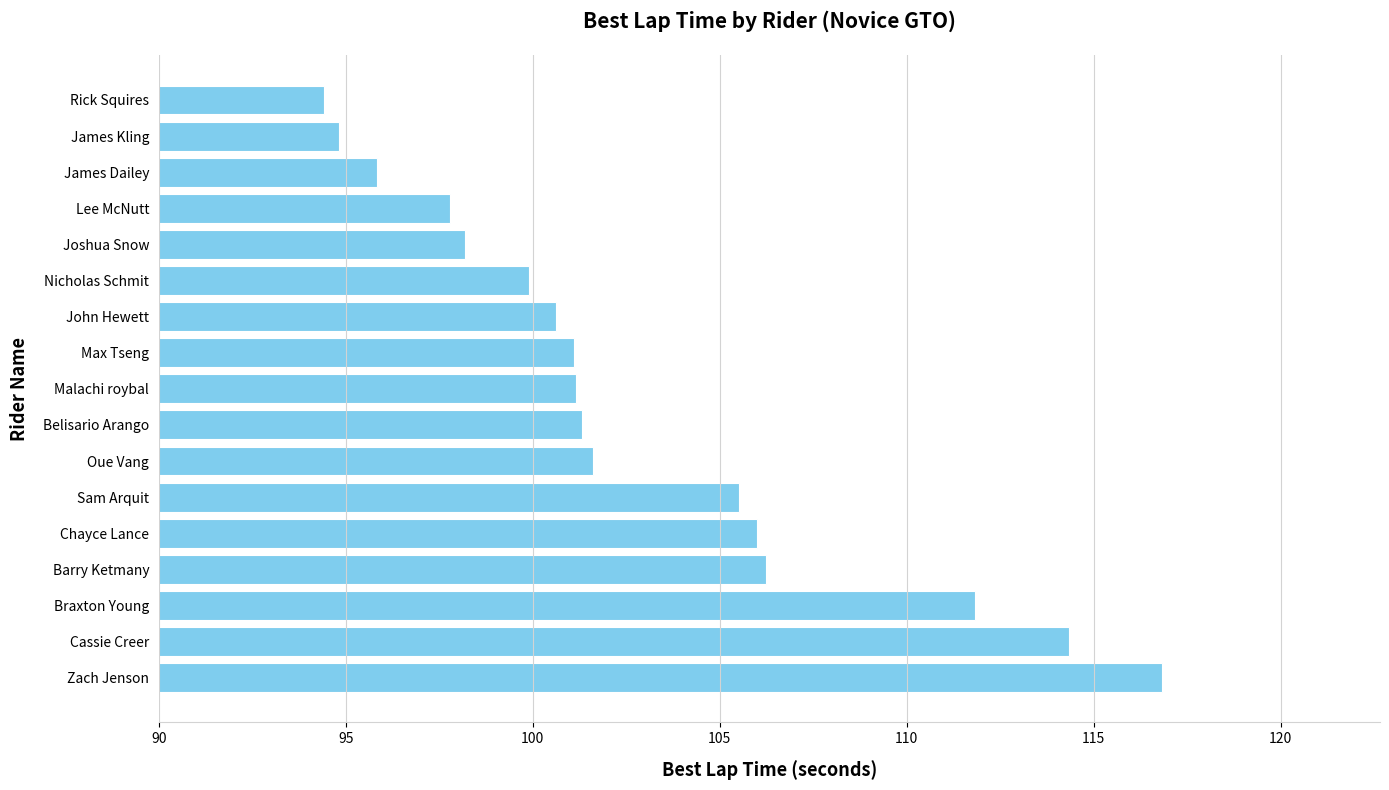

How many series are shown in this chart?

1